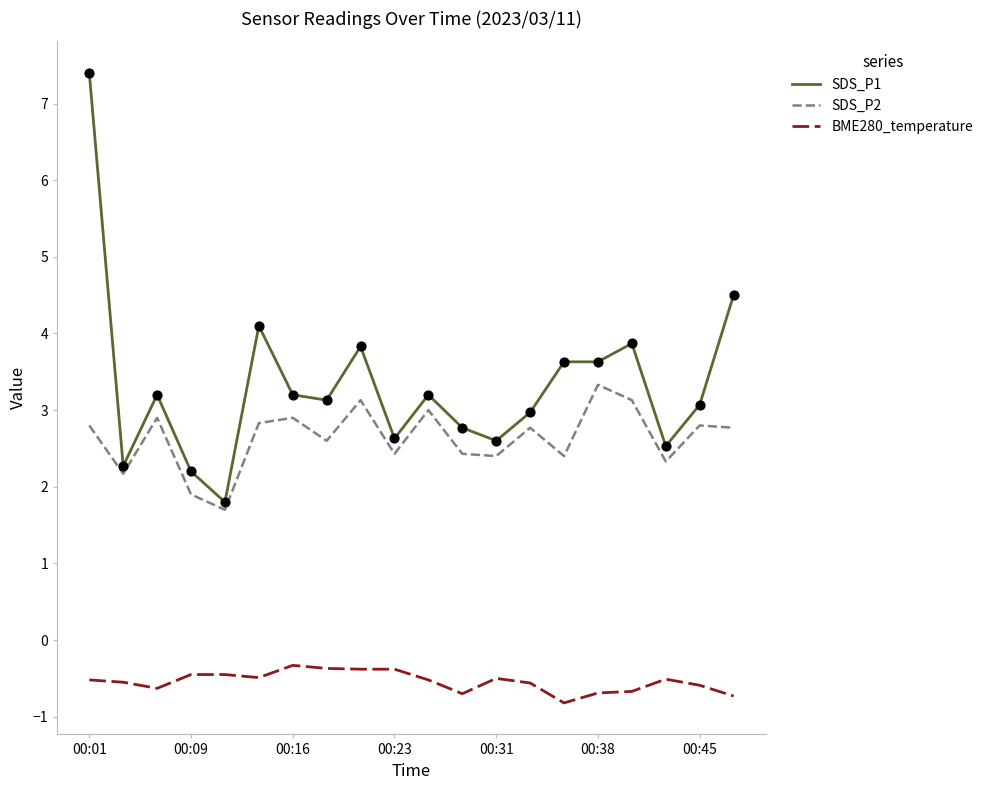

Which series has the largest total across all categories?

SDS_P1